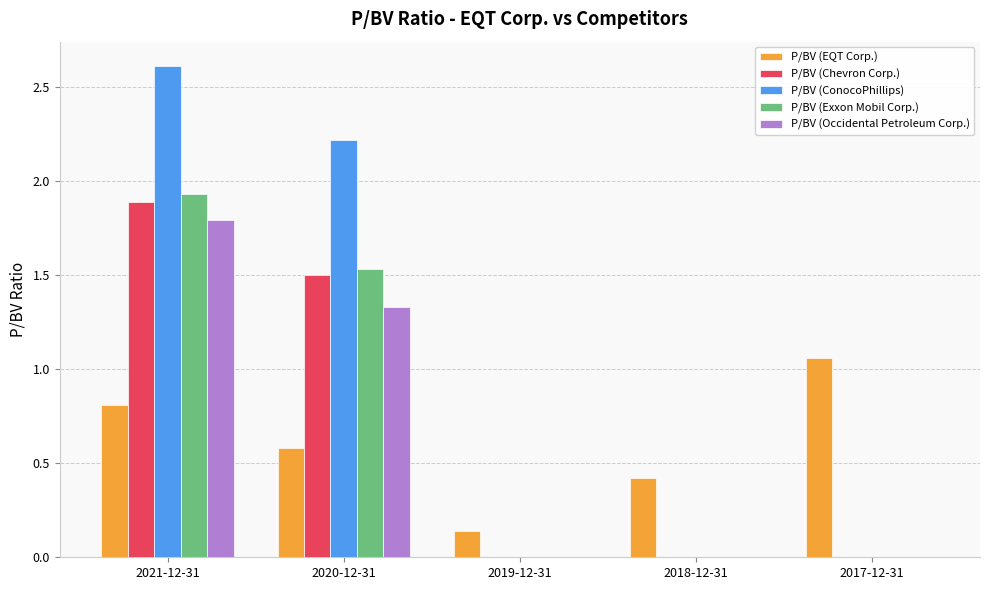

What is the maximum value shown in the chart?

2.6